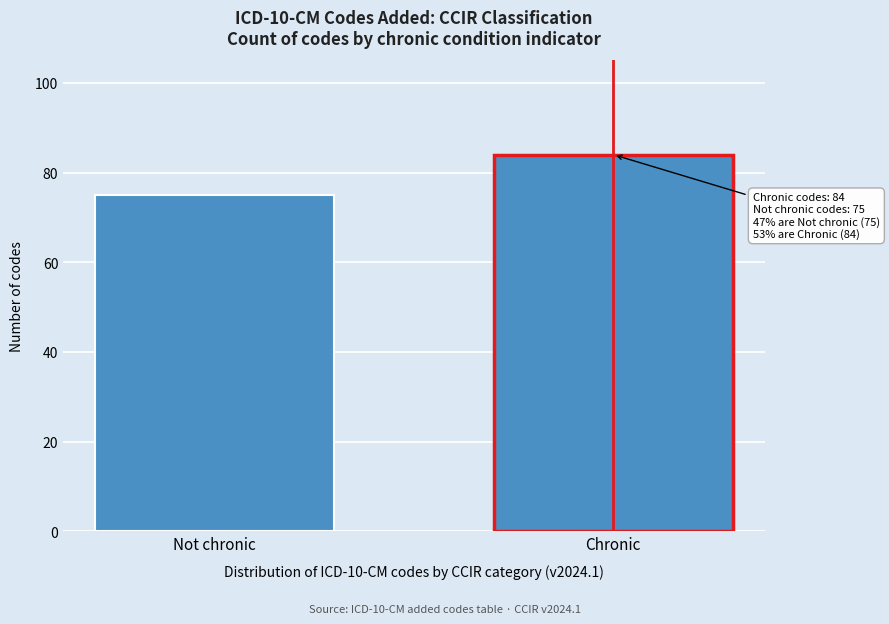

Reading left to right, list all the values displayed in this chart.

Not chronic=75	Chronic=84